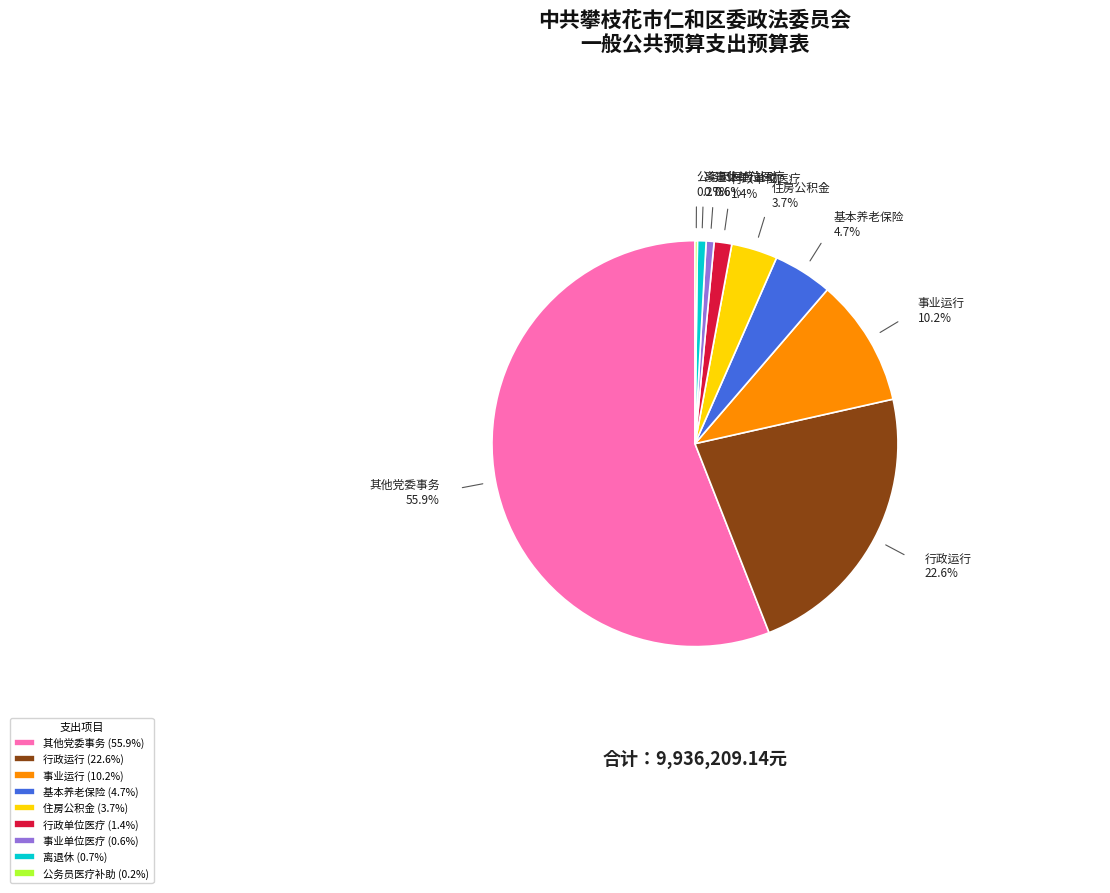

Approximately how many times larger is the value at 基本养老保险 compared to 事业运行?

0.5